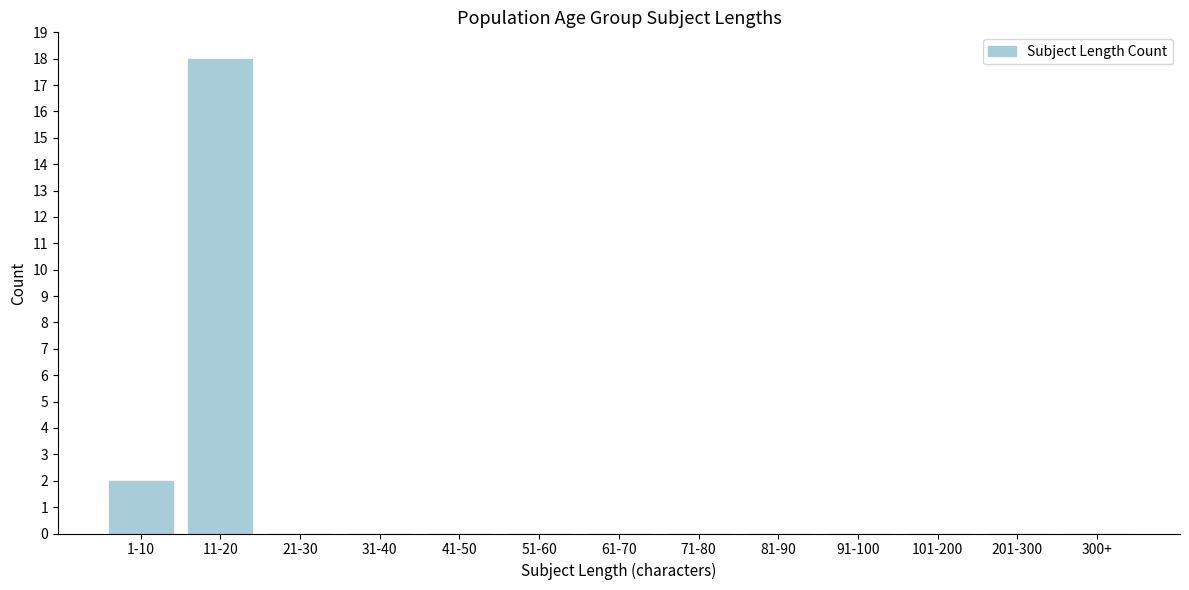

Reading left to right, list all the values displayed in this chart.

1-10=2	11-20=18	21-30=0	31-40=0	41-50=0	51-60=0	61-70=0	71-80=0	81-90=0	91-100=0	101-200=0	201-300=0	300+=0